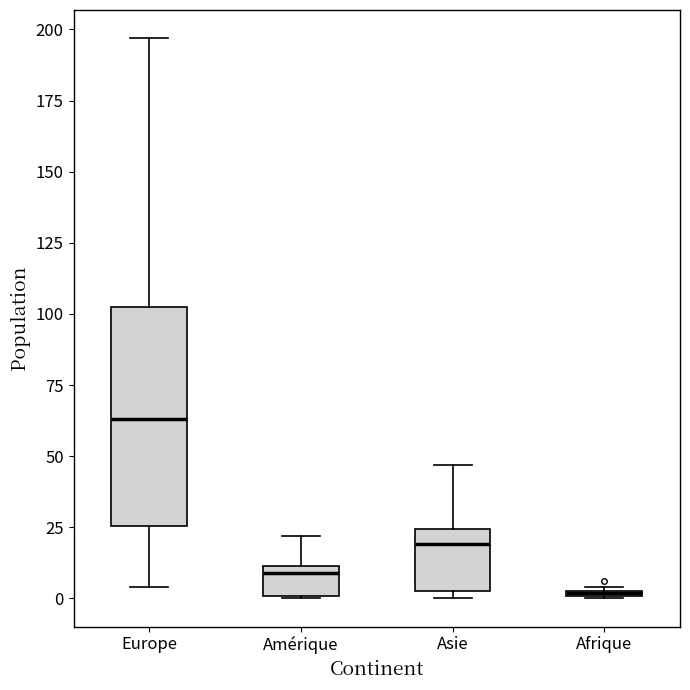

Where does the upper whisker of the box for Europe end on the y-axis? The values are not printed on the chart, so give them approximately, as read against the axis.

195